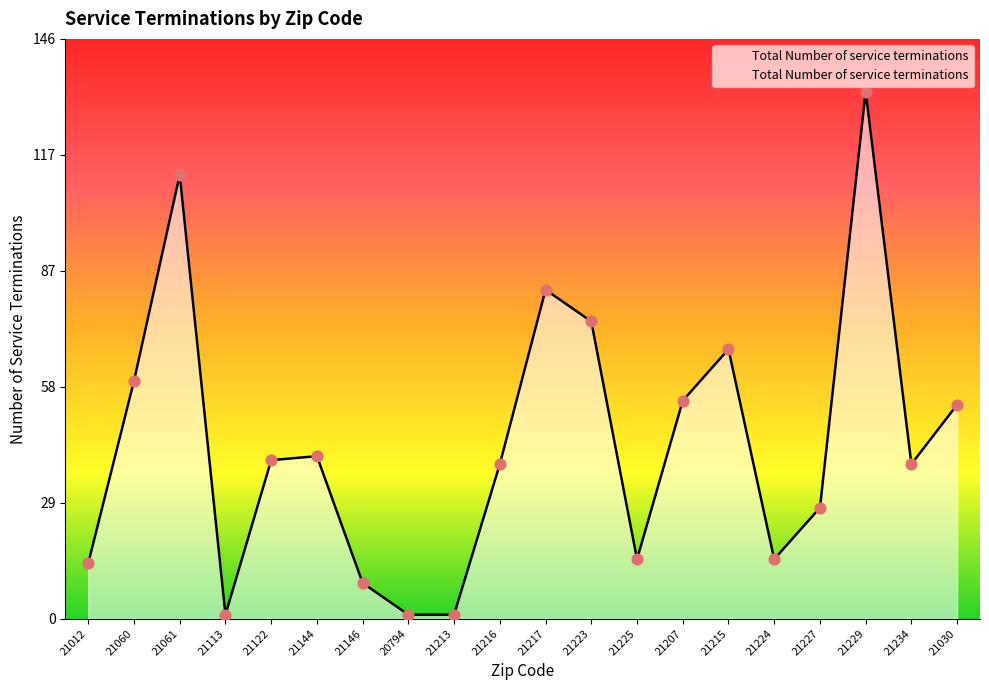

What is the change in value from 21213 to 21234?

+38